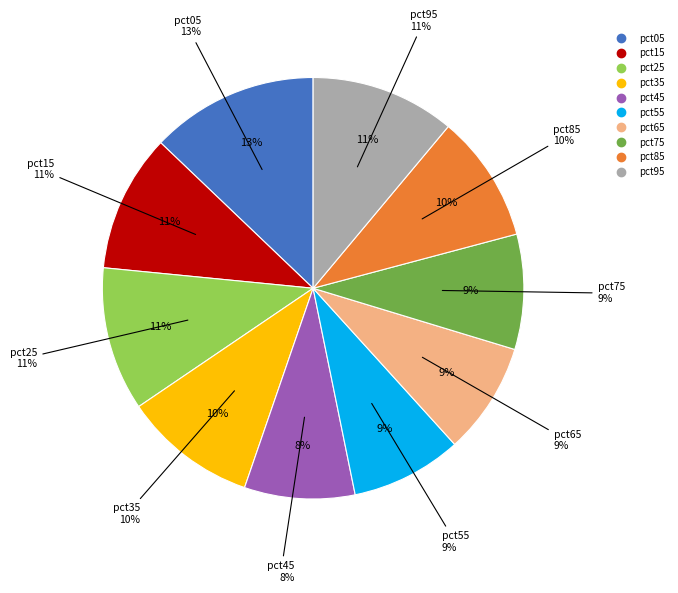

What is the smallest slice in the pie chart?

pct45